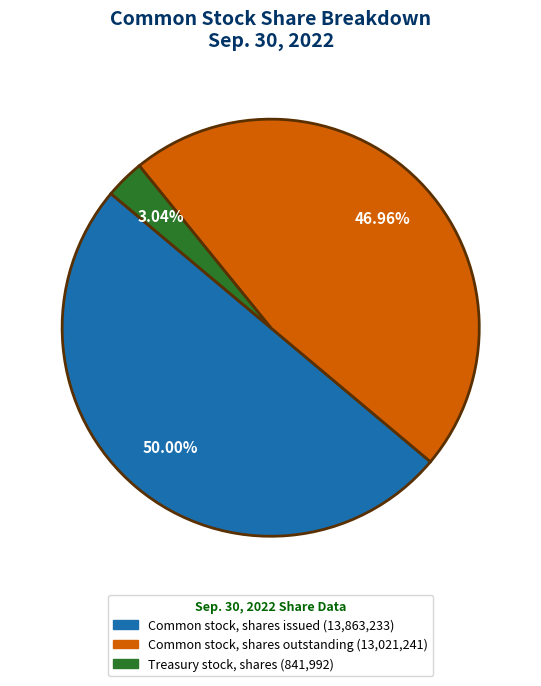

To the nearest percent, what is the average slice percentage?

33%